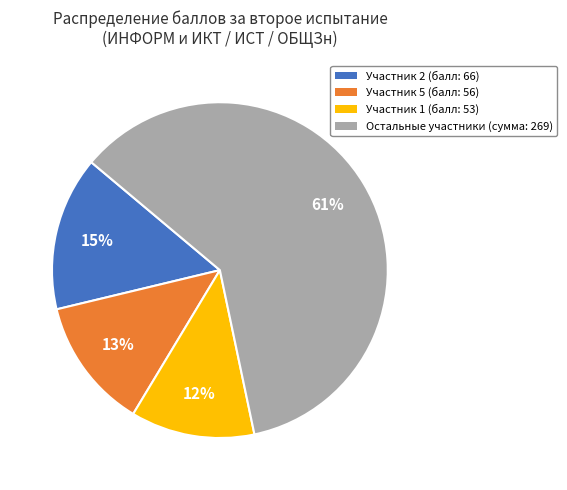

How many segments does this pie chart have?

4